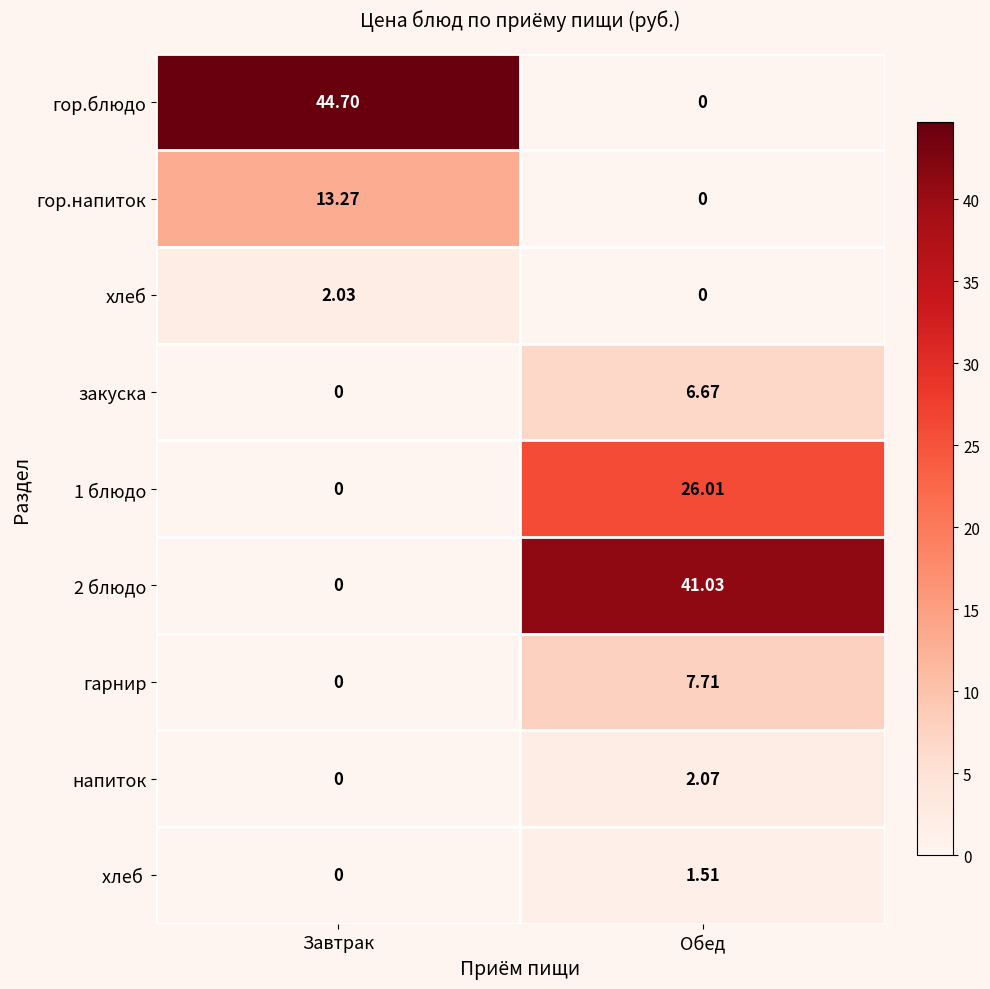

Where is гор.блюдо nearest to the value 22?

Обед